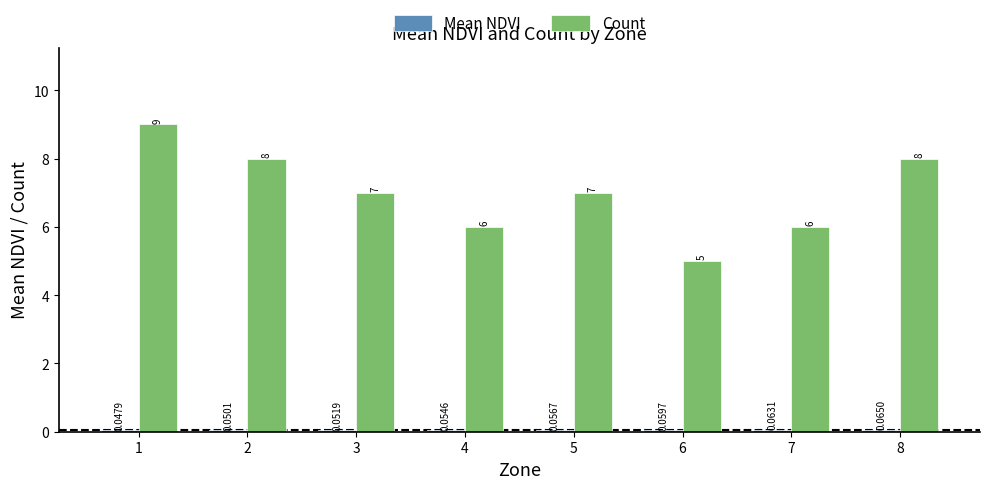

Which series has the largest range (max minus min)?

Count